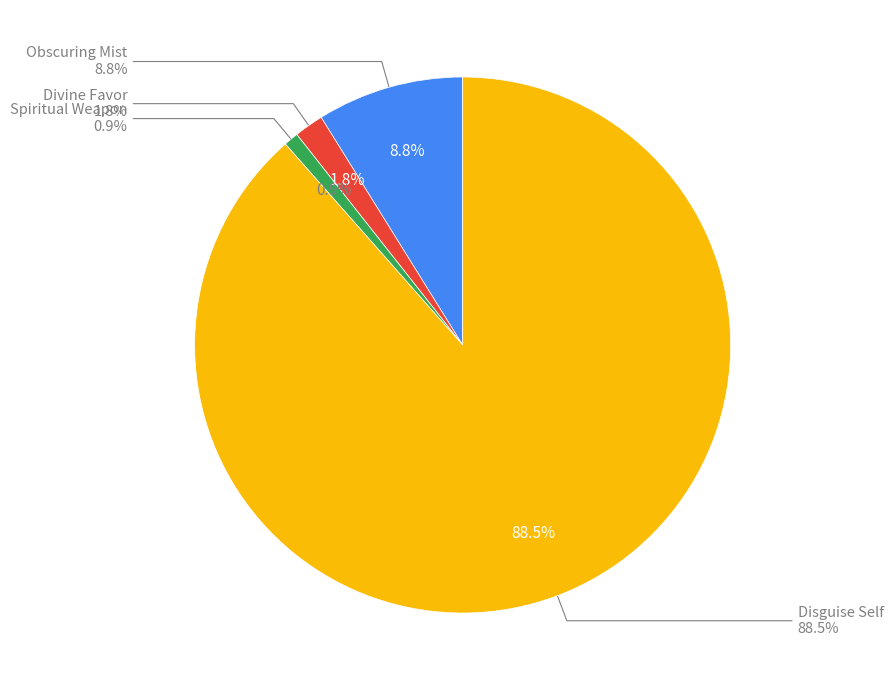

To the nearest percent, what is the average slice percentage?

25%